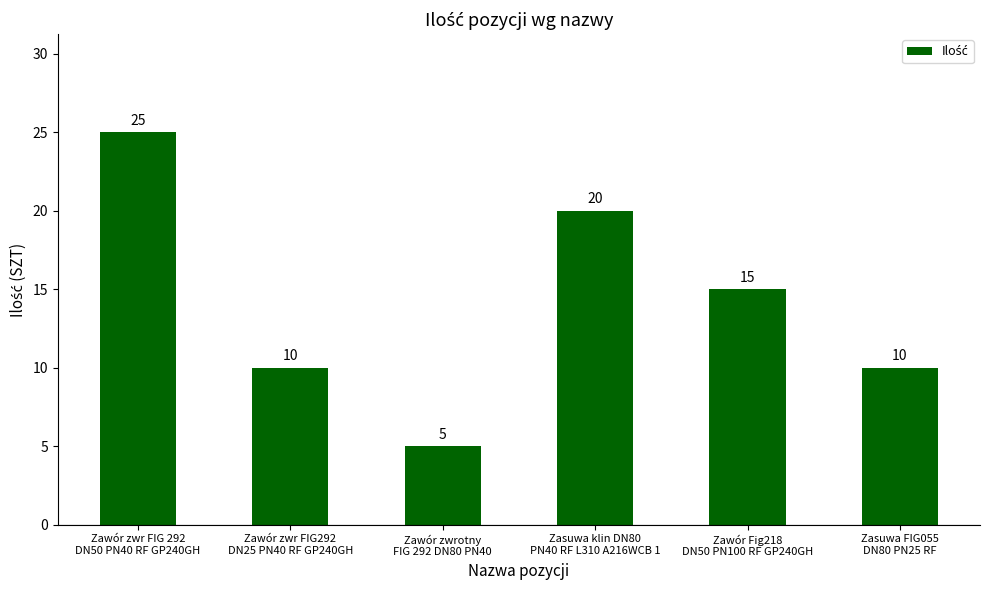

Which category has the lowest value across all series?

Zawór zwrotny
FIG 292 DN80 PN40